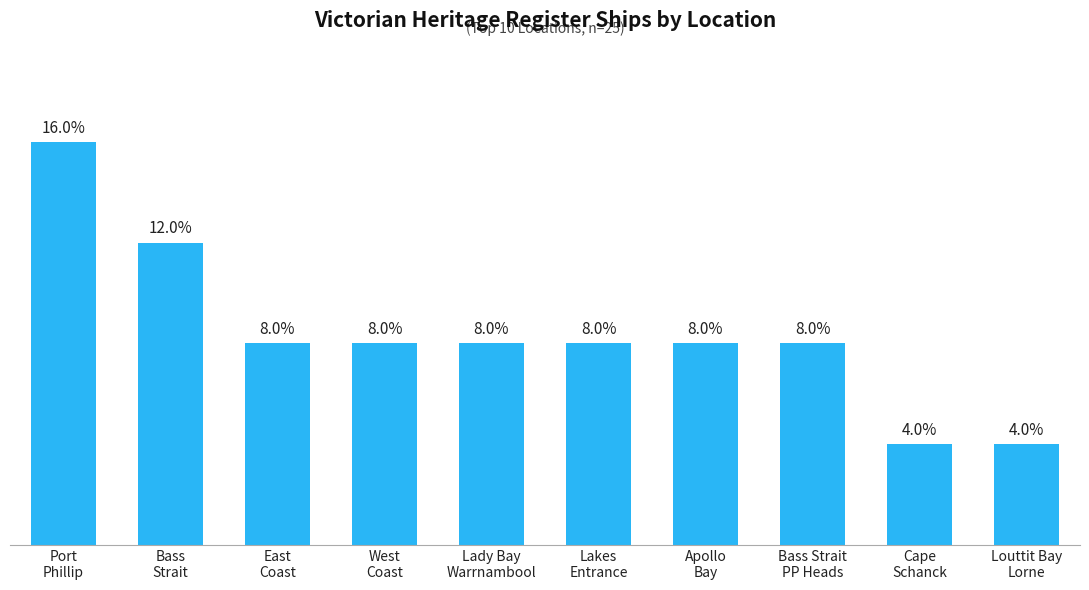

What is the label of the 5th bar from the right?

Lakes
Entrance